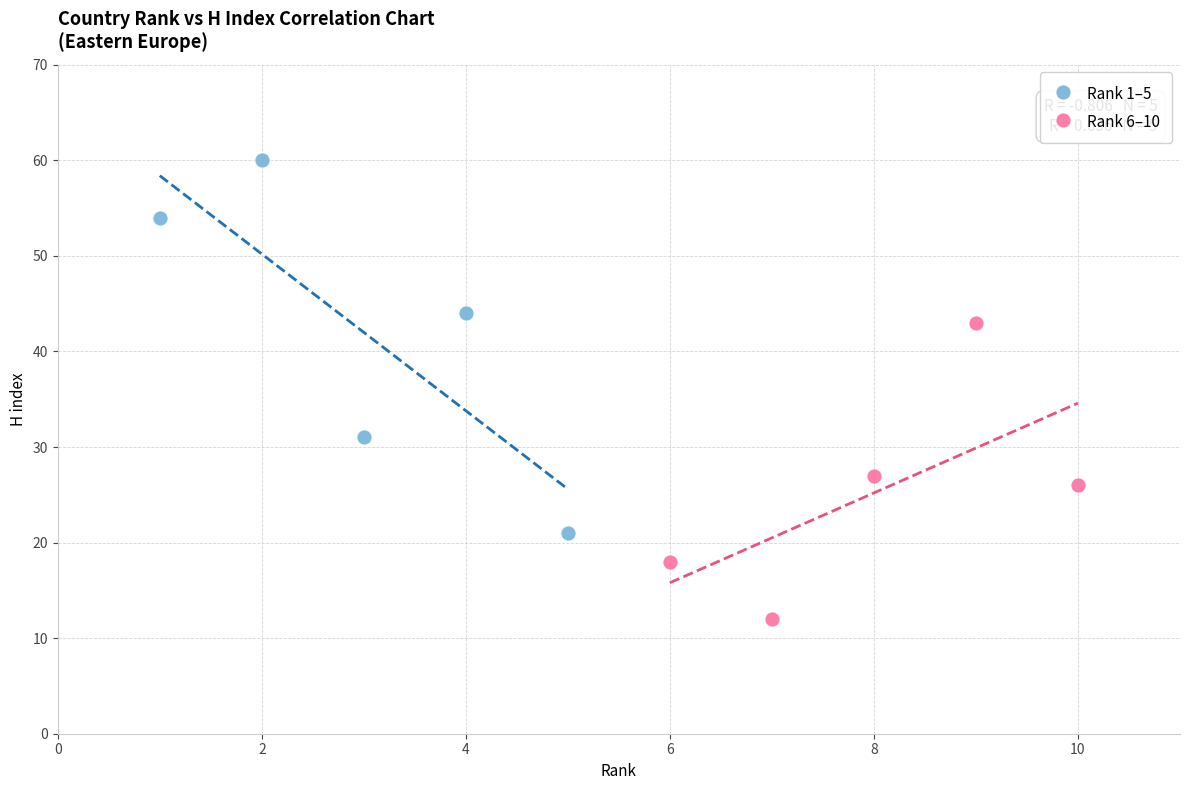

Which series contains the lowest Y value?

Rank 6–10